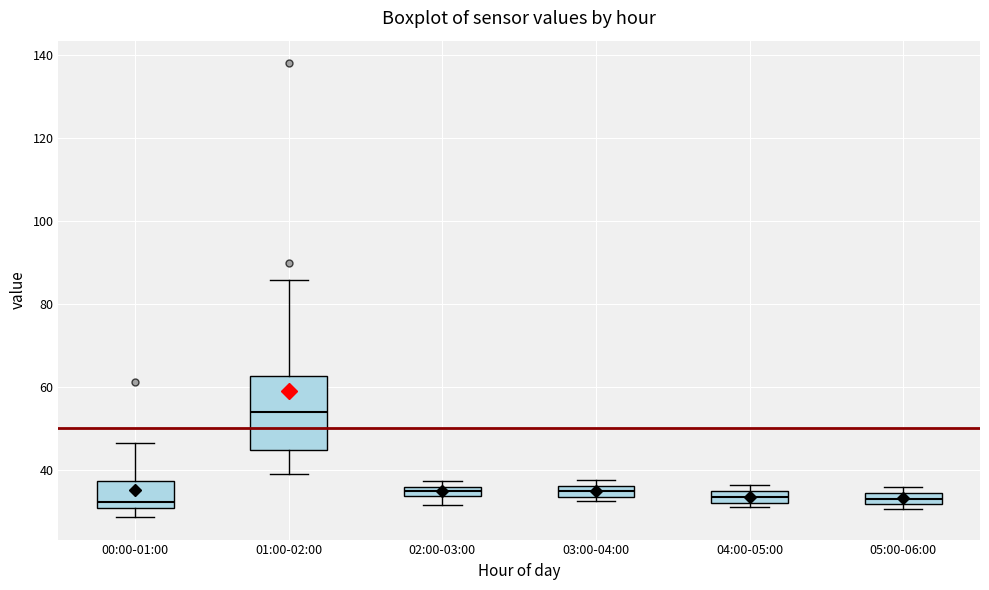

Which box's median line is the highest?

01:00-02:00